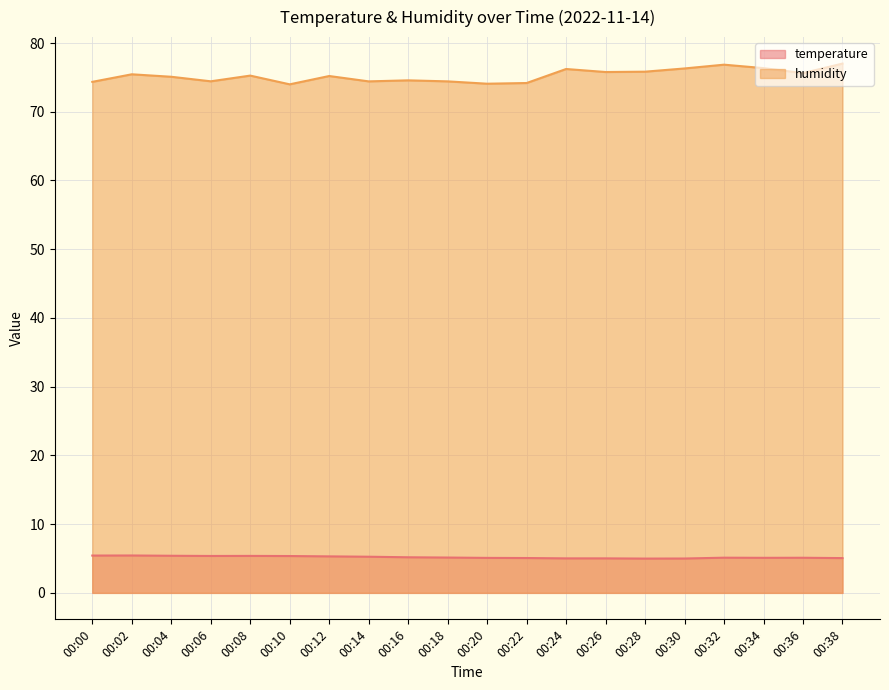

Which series changed the most between 00:18 and 00:22?

humidity